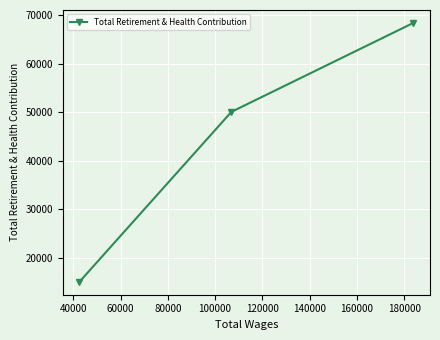

What is the difference between the maximum and minimum values?

53357